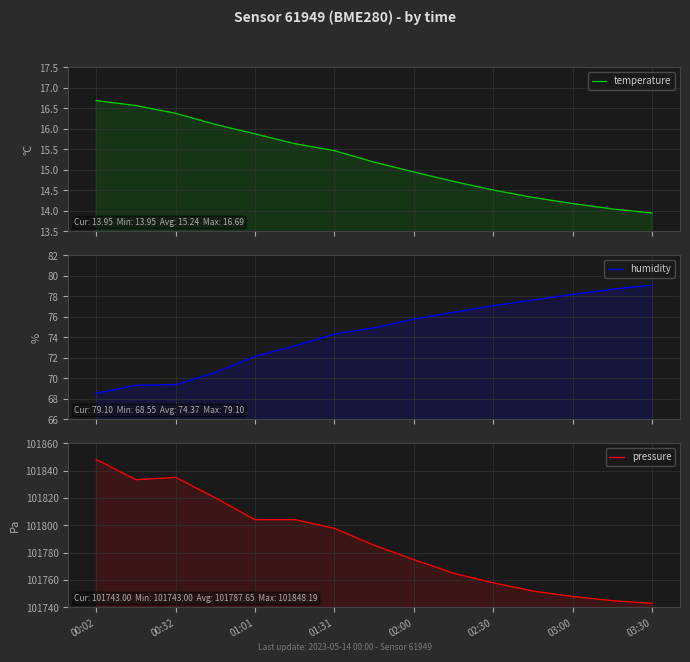

What is the value of the pressure point at the 15th from the left?

101743.0